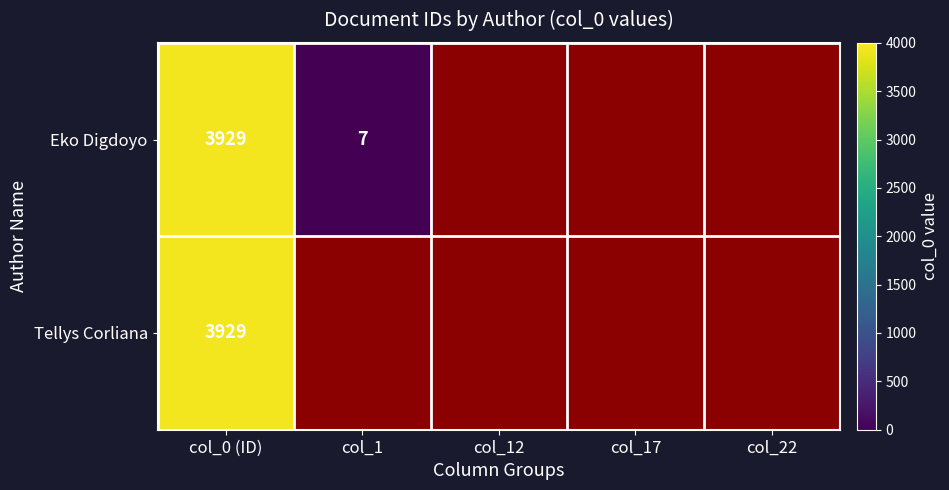

At which category is the sum across all series the highest?

col_0 (ID)